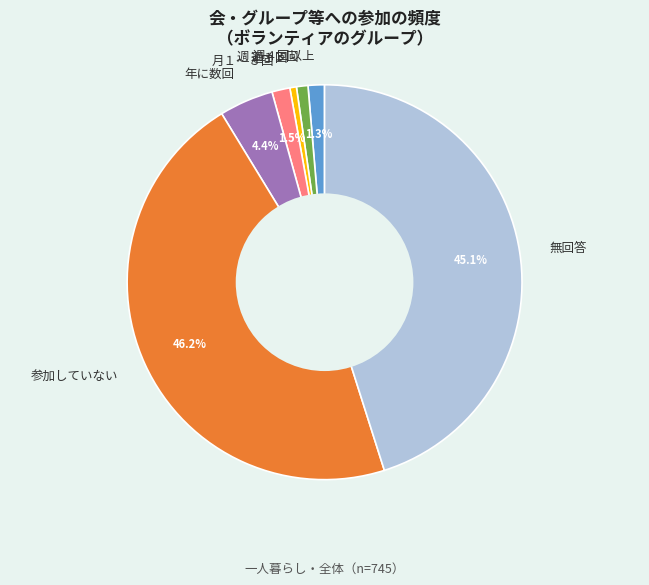

True or false: 週４回以上 accounts for 1% of the total.

True